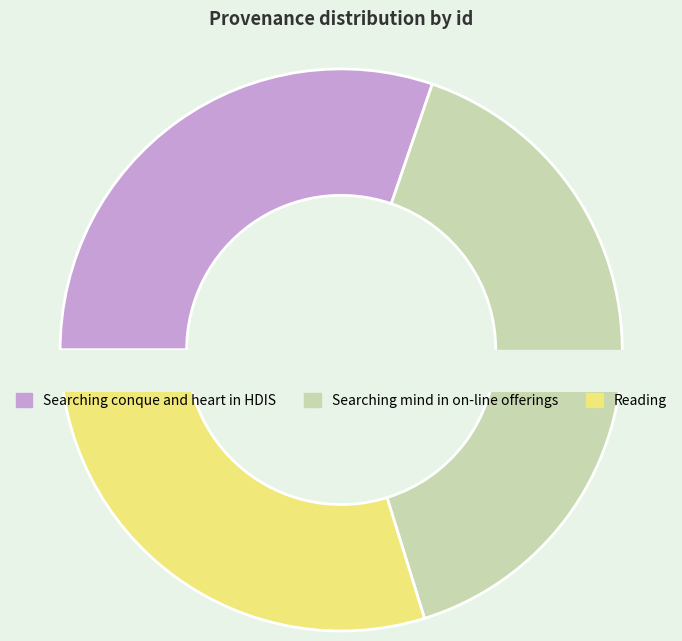

Which category has the biggest portion of the pie?

Reading